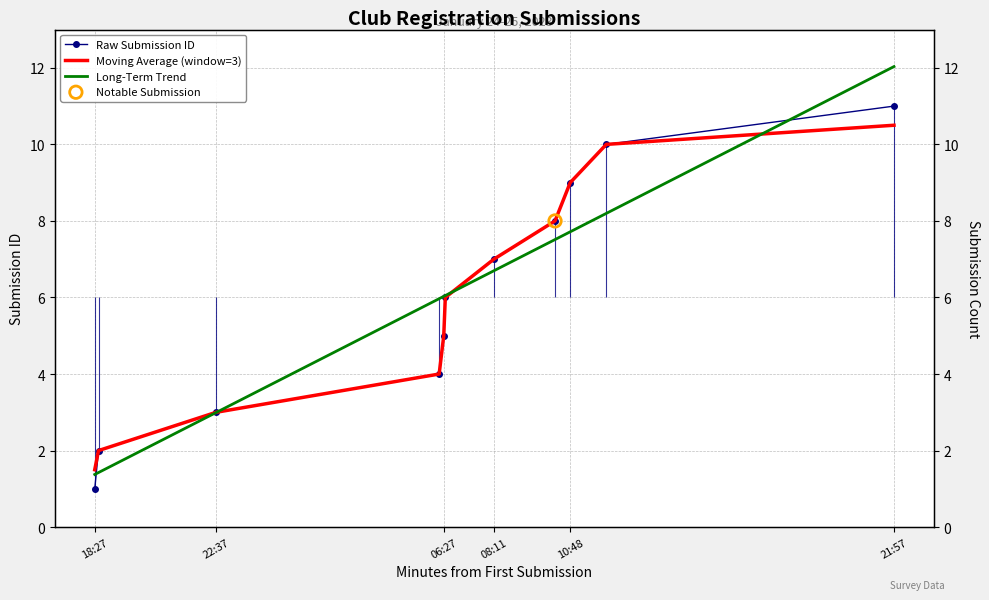

What are all the series names shown in the legend?

Raw Submission ID, Moving Average (window=3), Long-Term Trend